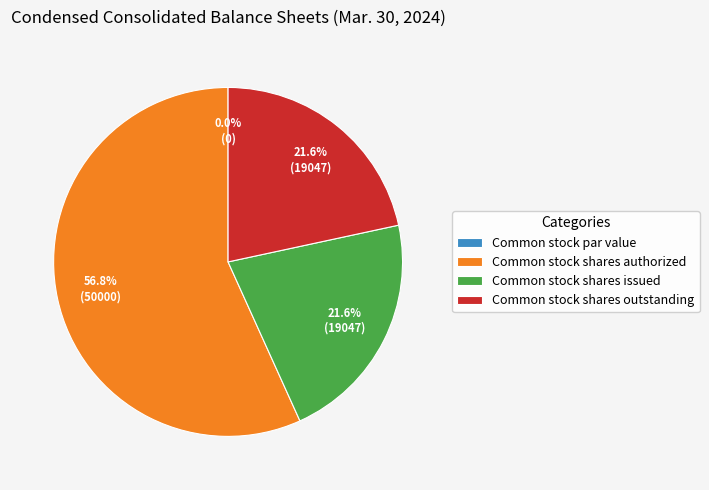

Rank the categories by value from lowest to highest.

Common stock par value, Common stock shares issued, Common stock shares outstanding, Common stock shares authorized